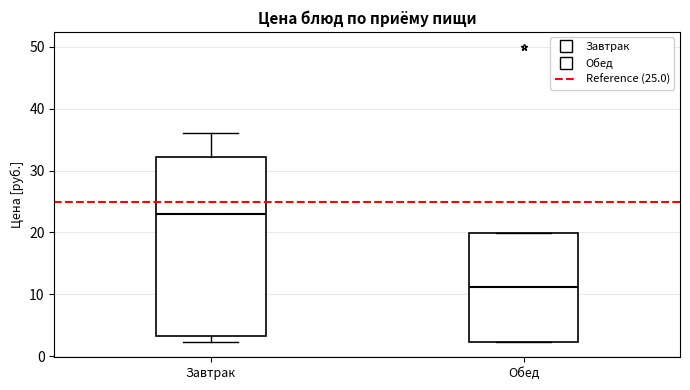

Where does the upper whisker of the box for Завтрак end on the y-axis? The values are not printed on the chart, so give them approximately, as read against the axis.

36